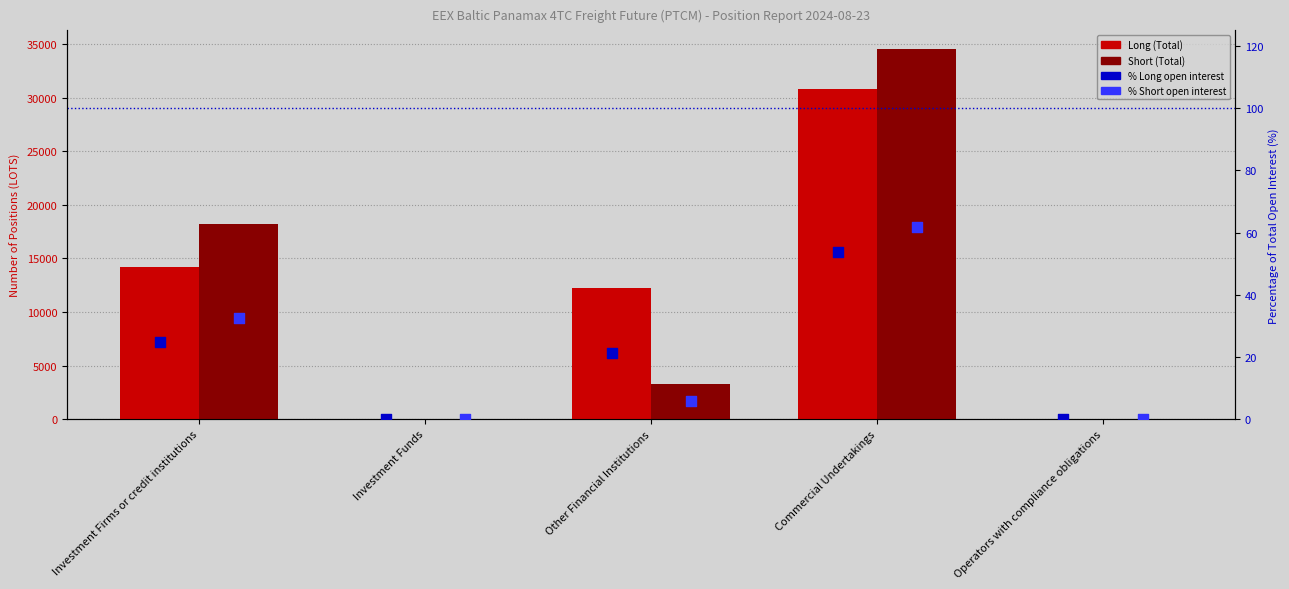

Which series has the widest spread of Y values?

Short (Total)